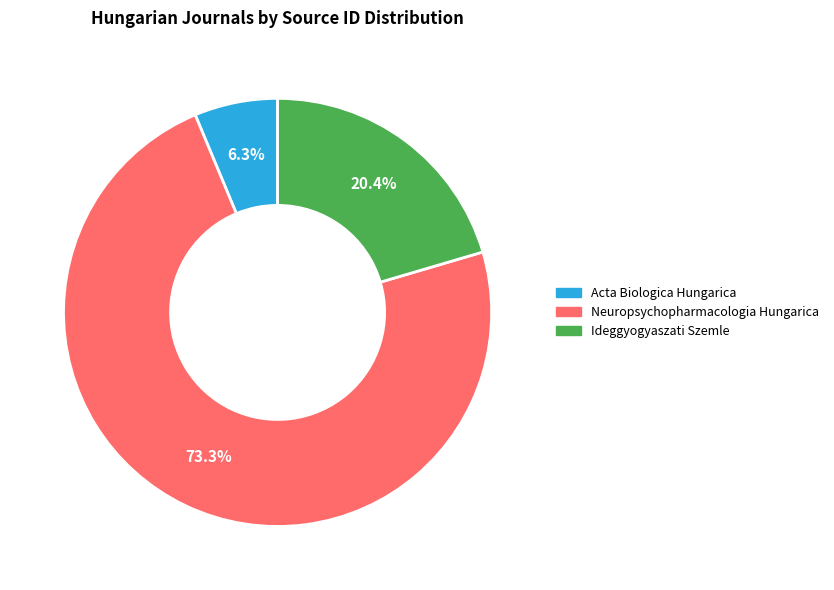

The Ideggyogyaszati Szemle slice represents 9% of the pie. True or false?

False